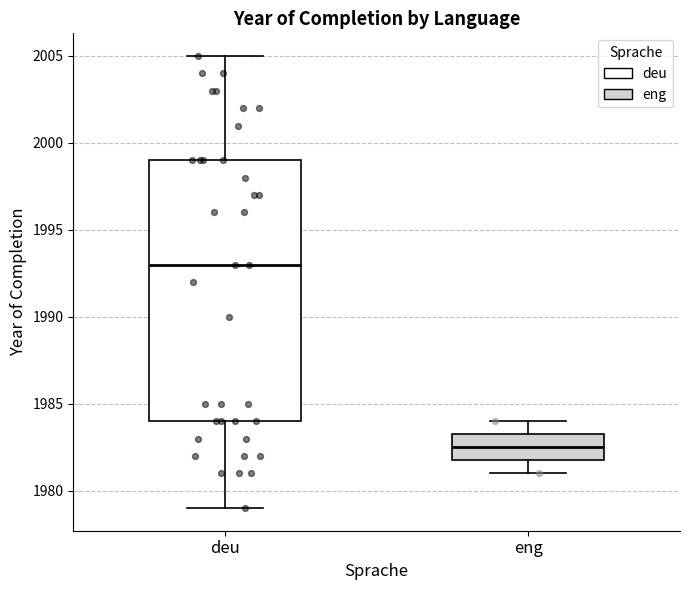

Which box is the tallest, from its lower edge to its upper edge?

deu